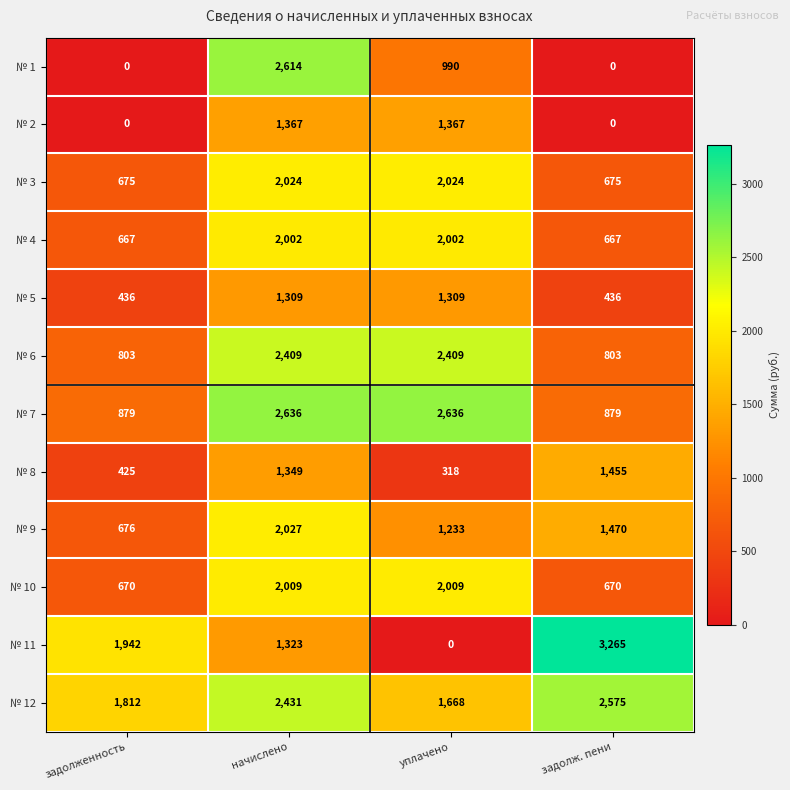

What is the spread (max minus min) of values at задолж. пени?

3265